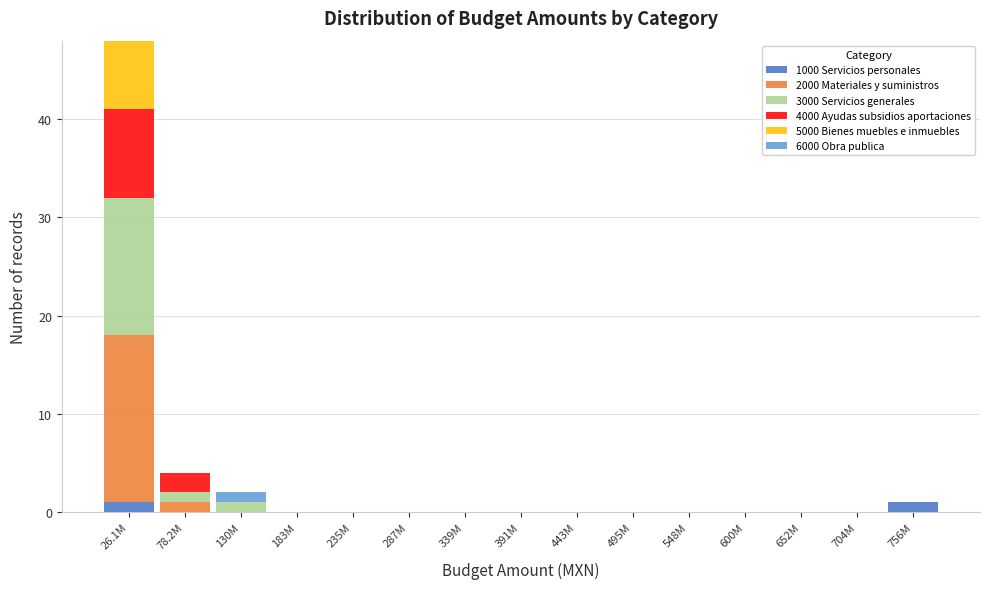

The value of 1000 Servicios personales at 183M is 0. True or false?

True